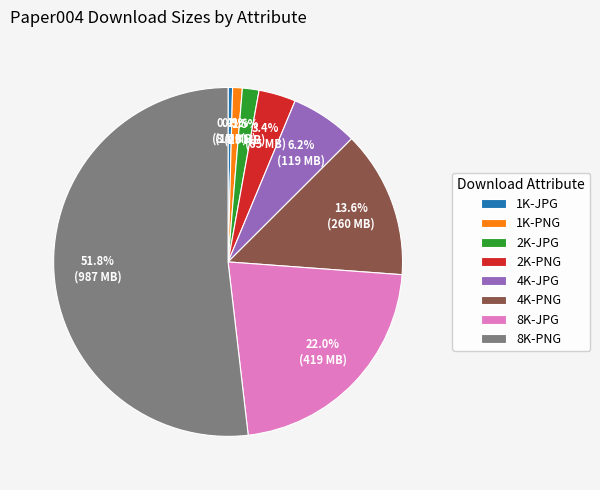

Combined, what portion of the pie is 2K-PNG and 1K-JPG?

3.8%